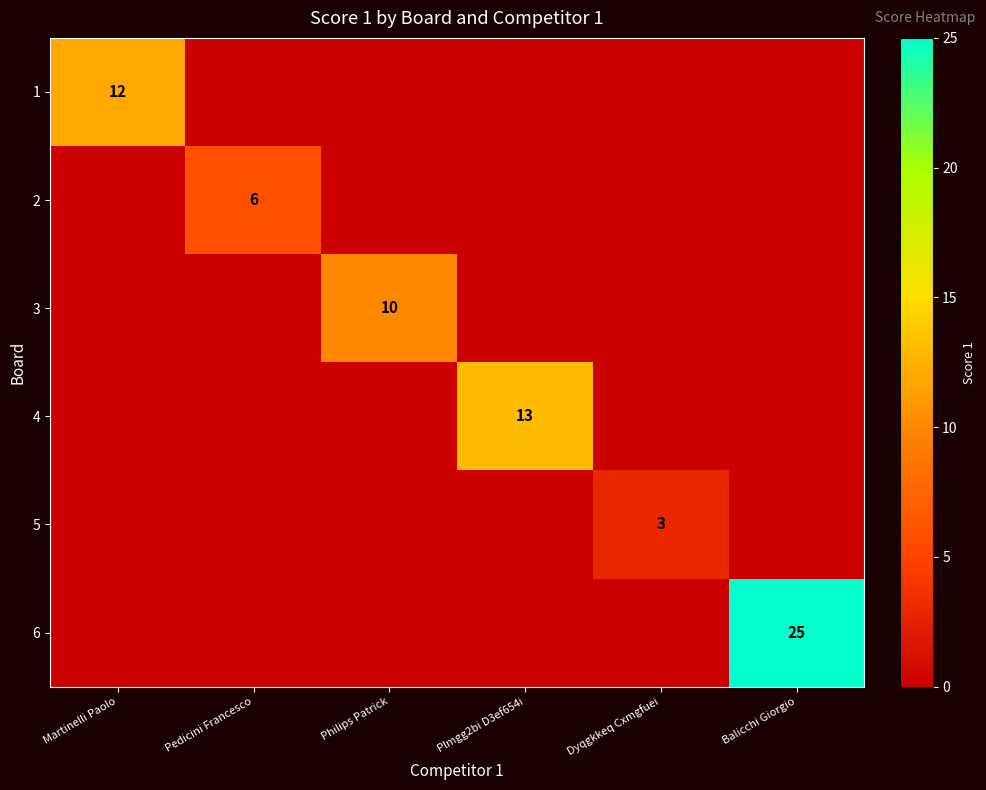

The 1 series shows 12 at Martinelli Paolo. True or false?

True